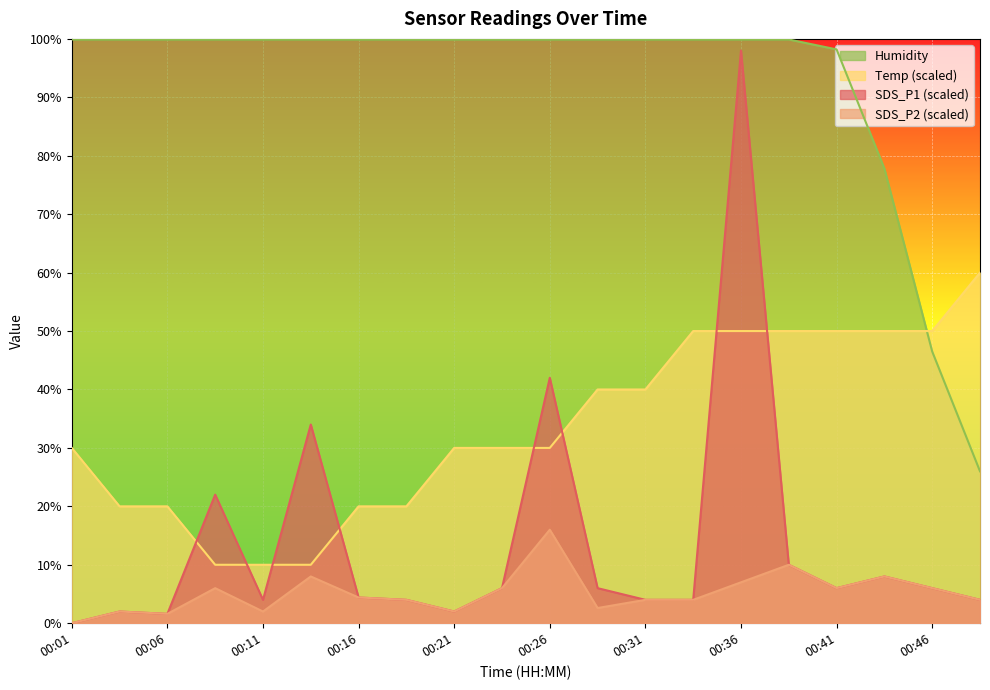

Reading right to left, list all the values displayed in this chart.

SDS_P1: 00:49=4.0	00:46=6.0	00:44=8.0	00:41=6.0	00:39=10.0	00:36=98.0	00:34=4.0	00:31=4.0	00:29=6.0	00:26=42.0	00:24=6.0	00:21=2.0	00:19=4.0	00:16=4.4	00:14=34.0	00:11=4.0	00:09=22.0	00:06=1.6	00:04=2.0	00:01=0.0
SDS_P2: 00:49=4.0	00:46=6.0	00:44=8.0	00:41=6.0	00:39=10.0	00:36=7.0	00:34=4.0	00:31=4.0	00:29=2.6	00:26=16.0	00:24=6.0	00:21=2.0	00:19=4.0	00:16=4.4	00:14=8.0	00:11=2.0	00:09=6.0	00:06=1.6	00:04=2.0	00:01=0.0
Temp: 00:49=60.0	00:46=50.0	00:44=50.0	00:41=50.0	00:39=50.0	00:36=50.0	00:34=50.0	00:31=40.0	00:29=40.0	00:26=30.0	00:24=30.0	00:21=30.0	00:19=20.0	00:16=20.0	00:14=10.0	00:11=10.0	00:09=10.0	00:06=20.0	00:04=20.0	00:01=30.0
Humidity: 00:49=26.0	00:46=46.5	00:44=77.8	00:41=98.2	00:39=99.9	00:36=99.9	00:34=99.9	00:31=99.9	00:29=99.9	00:26=99.9	00:24=99.9	00:21=99.9	00:19=99.9	00:16=99.9	00:14=99.9	00:11=99.9	00:09=99.9	00:06=99.9	00:04=99.9	00:01=99.9